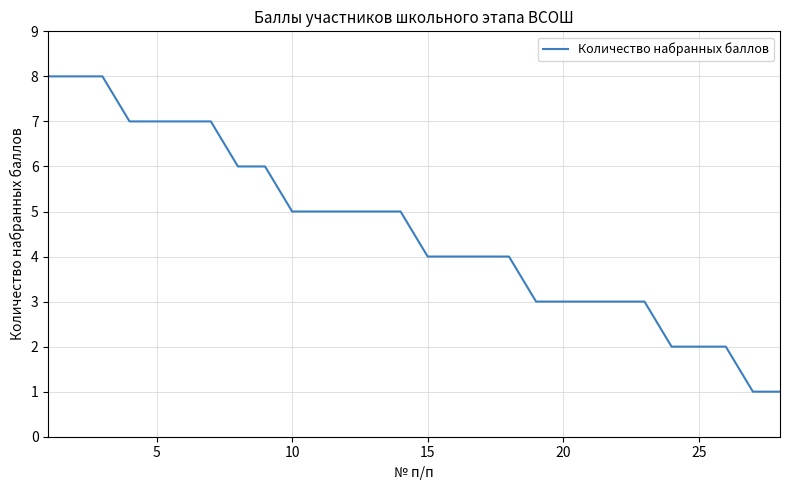

What is the greatest value displayed?

8